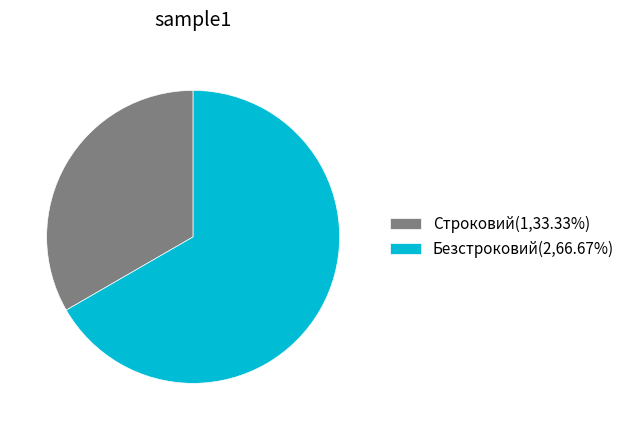

Combined, do Безстроковий(2,66.67%) and Строковий(1,33.33%) account for over 50%?

Yes